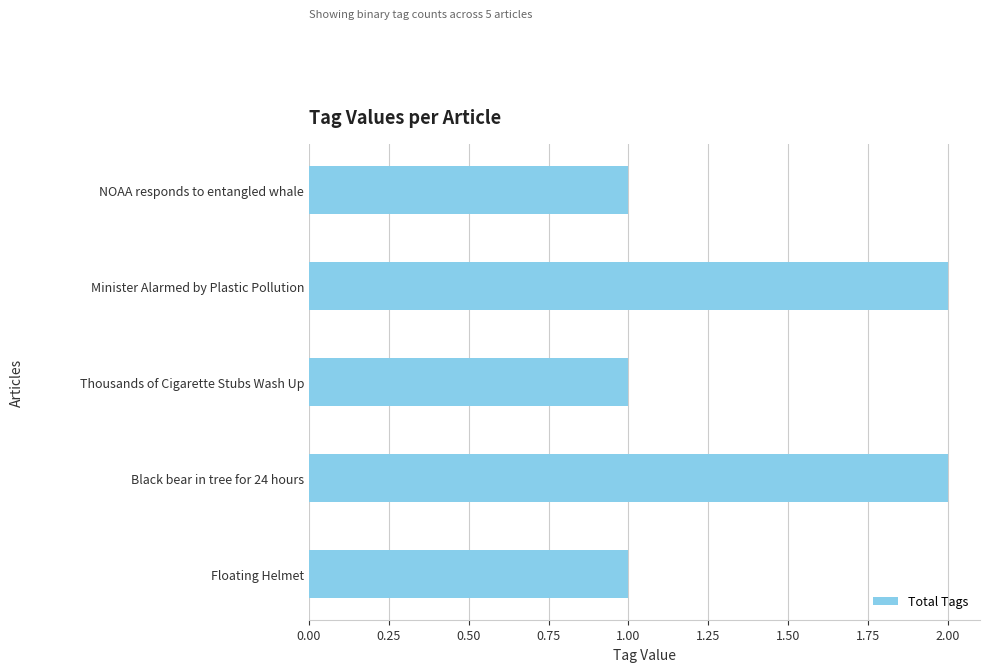

Are the bars grouped side by side (vs. stacked)?

No